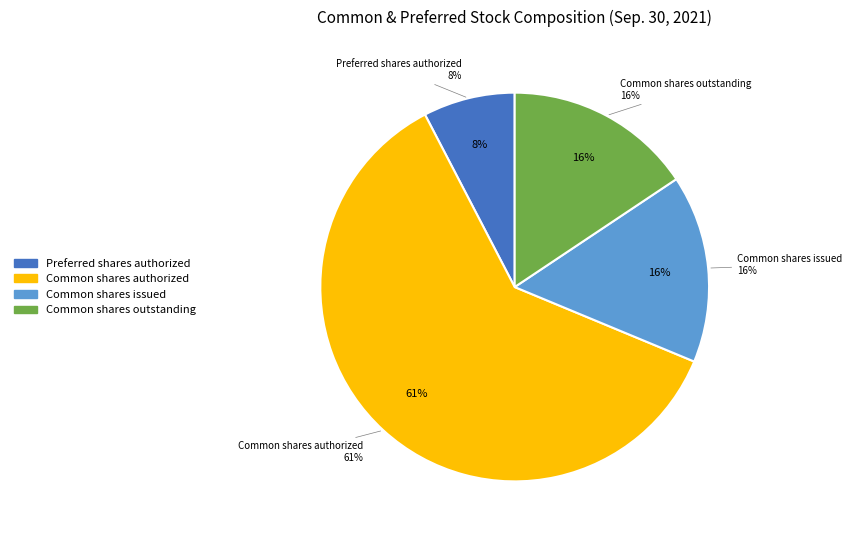

What percentage is the Preferred shares authorized slice, to the nearest percent?

8%